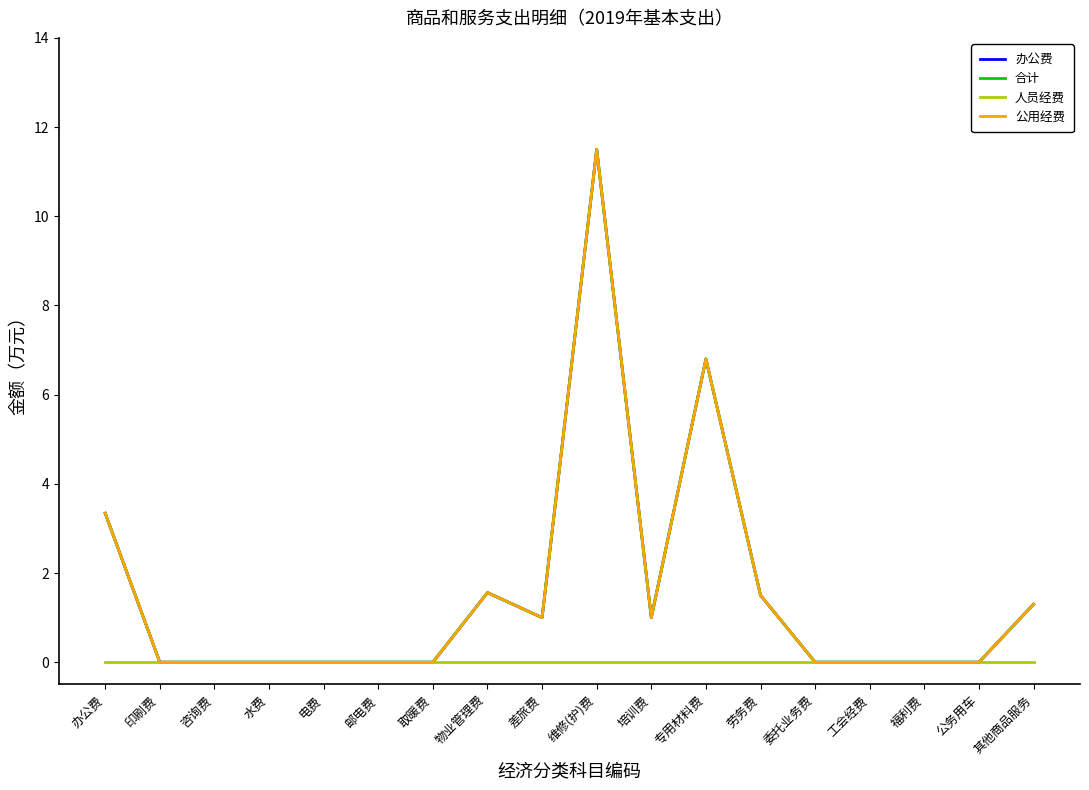

Rank the categories by 合计 value from highest to lowest.

维修(护)费, 专用材料费, 办公费, 物业管理费, 劳务费, 其他商品服务, 差旅费, 培训费, 印刷费, 咨询费, 水费, 电费, 邮电费, 取暖费, 委托业务费, 工会经费, 福利费, 公务用车